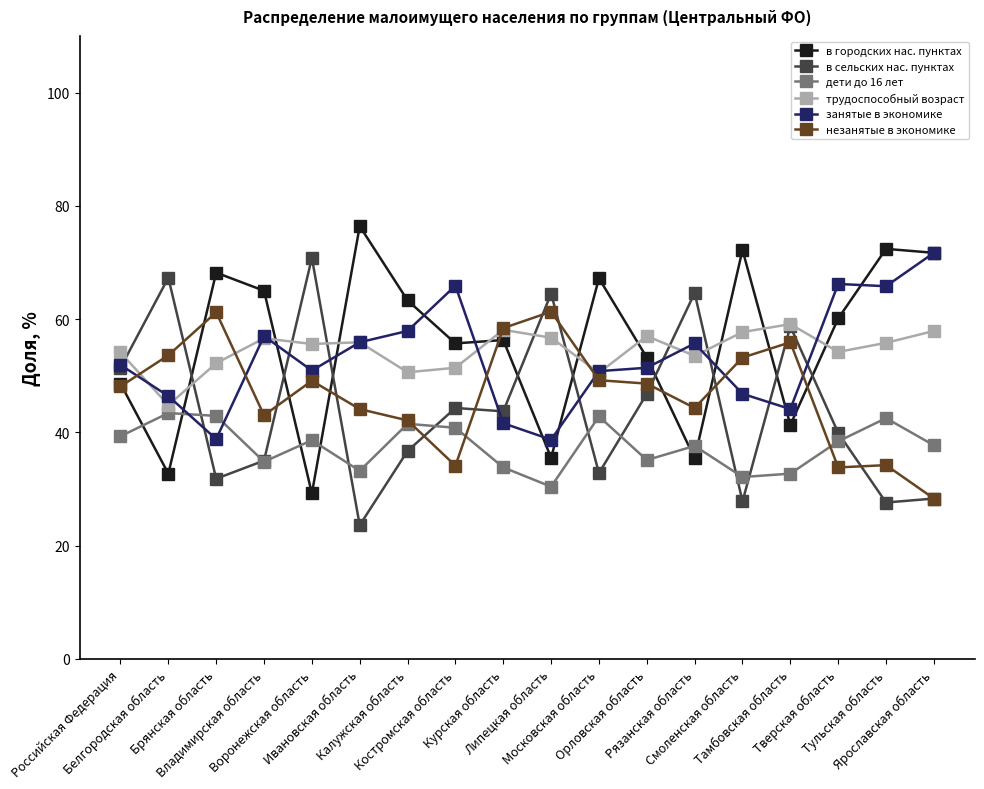

What is the maximum value for дети до 16 лет?

43.4